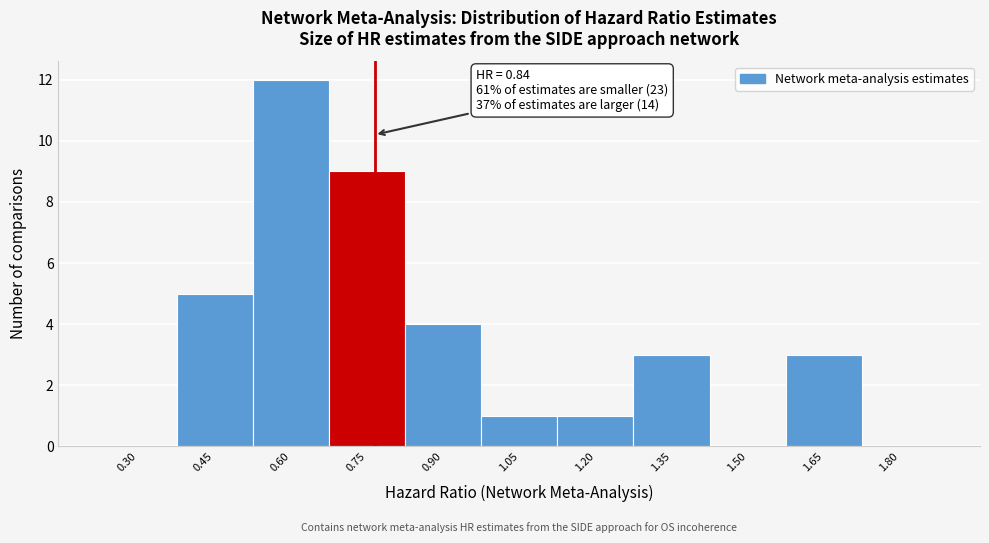

Reading right to left, list all the values displayed in this chart.

1.80=0	1.65=3	1.50=0	1.35=3	1.20=1	1.05=1	0.90=4	0.75=9	0.60=12	0.45=5	0.30=0